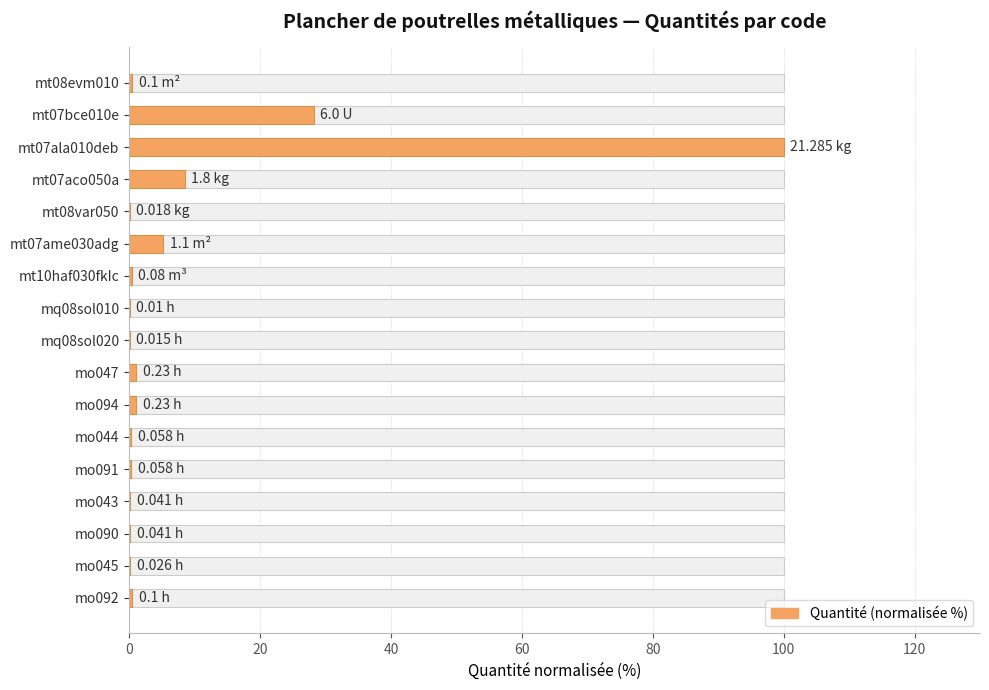

What is the change in value from mt07ala010deb to mt07aco050a?

-91.5